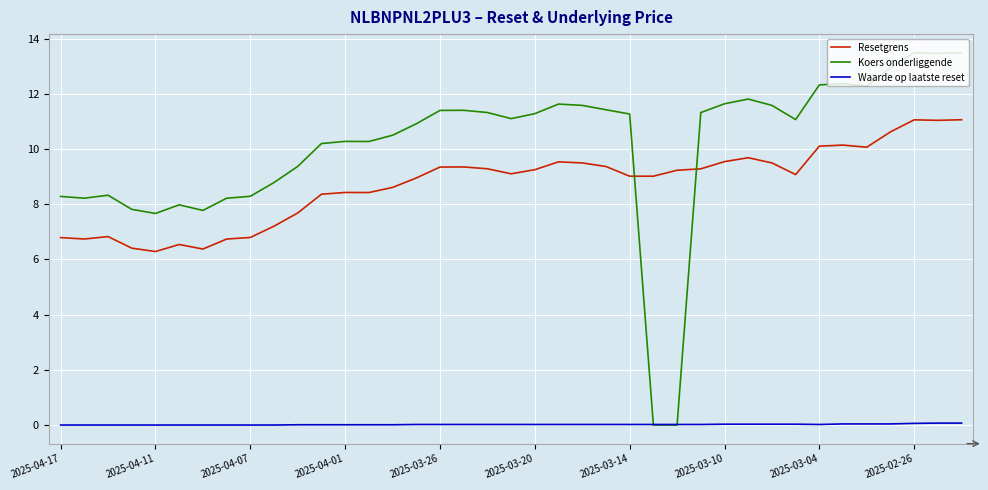

True or false: Waarde op laatste reset and Resetgrens cross at least once.

False